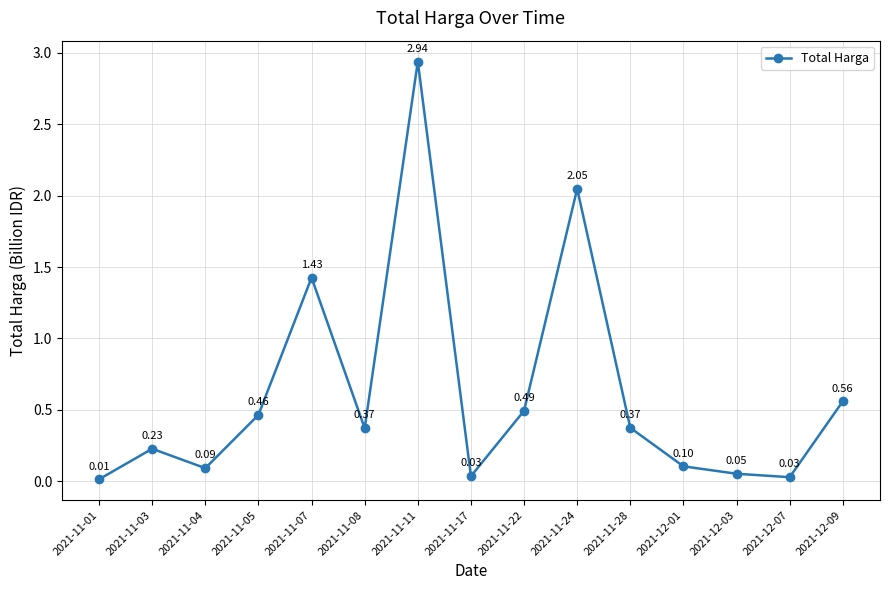

True or false: the data has more than 1 interior local peaks.

True